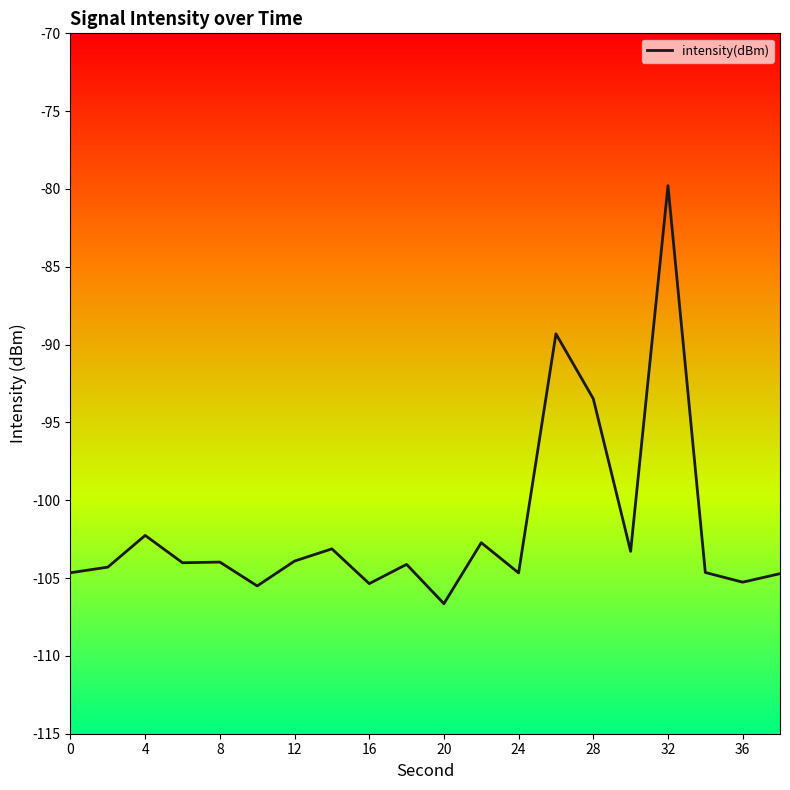

What is the minimum value shown in the chart?

-106.6